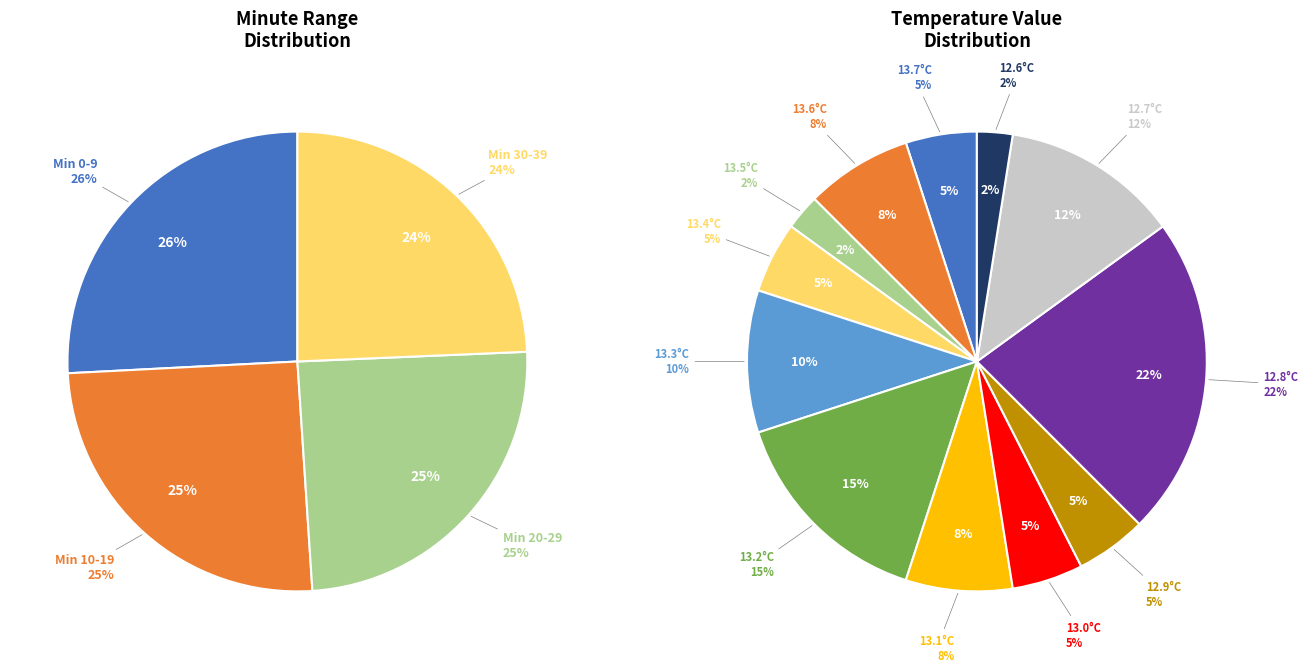

What is the smallest slice in the pie chart?

39